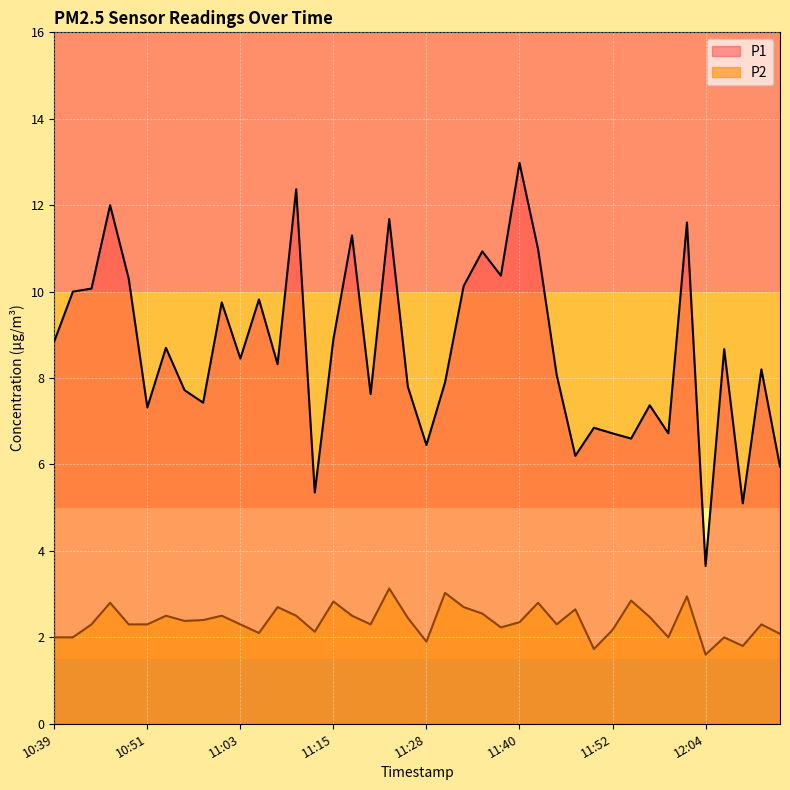

What is the lowest value of the P2 series?

1.6